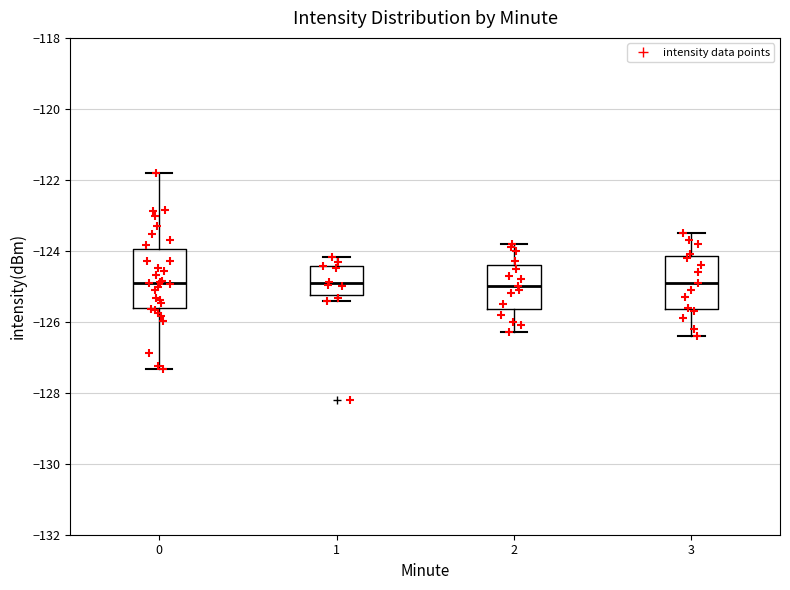

Reading left to right, read every box against the y-axis: the position of its median line, the range the box covers, and the ends of its whiskers. The values are not printed on the chart, so give them approximately, as read against the axis.

0: median -125.0, box -125.6 to -124.0, whiskers -127.4 to -121.8
1: median -125.0, box -125.2 to -124.4, whiskers -125.4 to -124.2
2: median -125.0, box -125.6 to -124.4, whiskers -126.2 to -123.8
3: median -124.8, box -125.6 to -124.2, whiskers -126.4 to -123.4